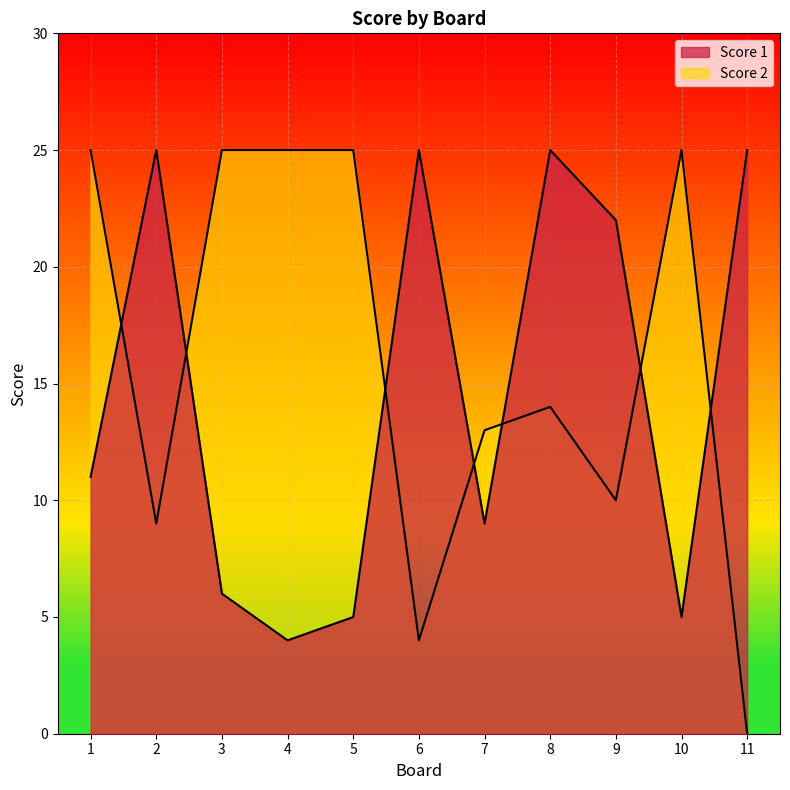

Is it true that Score 1 equals 8 at 3?

False